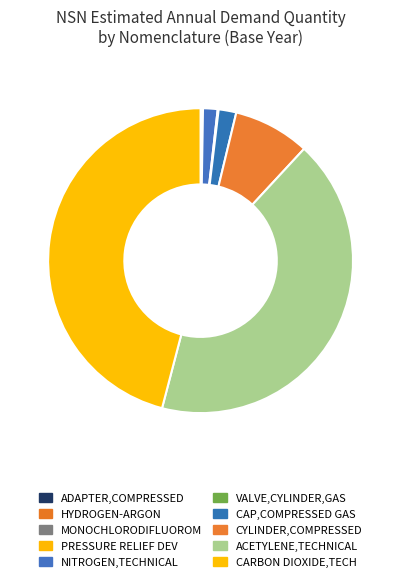

What is the change in value from ADAPTER,COMPRESSED to VALVE,CYLINDER,GAS?

+18